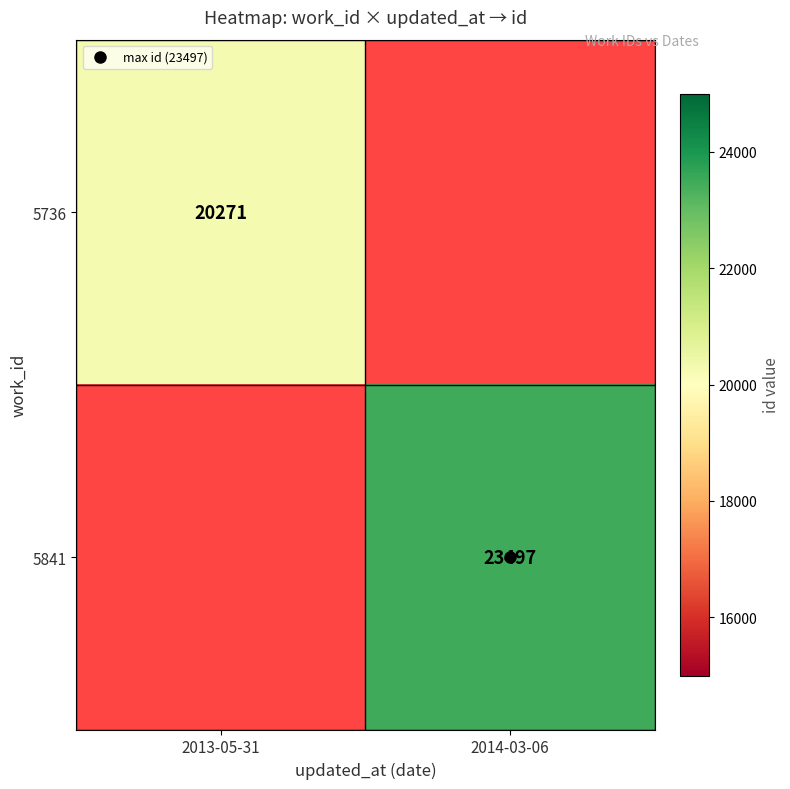

At 2014-03-06, list the series in order from smallest to largest.

5736, 5841